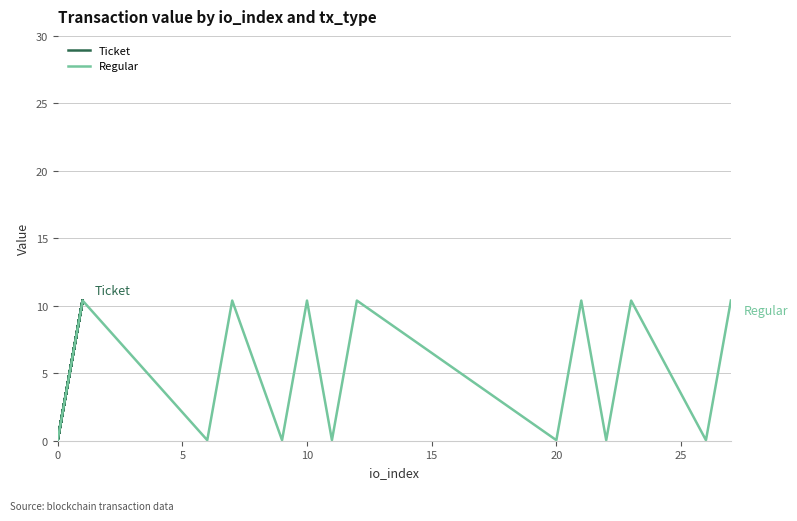

What are all the series names shown in the legend?

Ticket, Regular